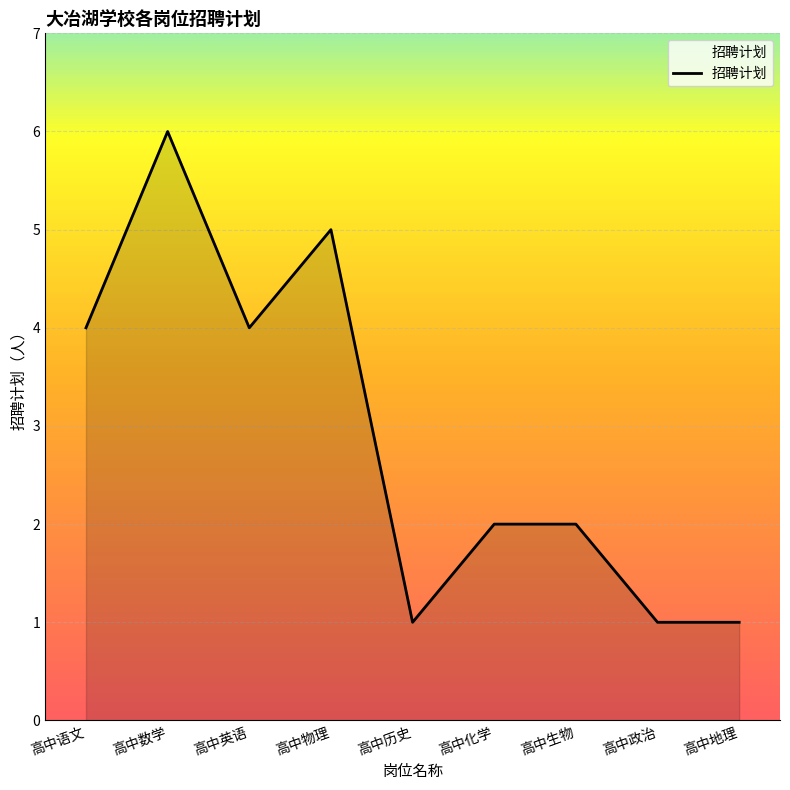

What is the maximum value shown in the chart?

6